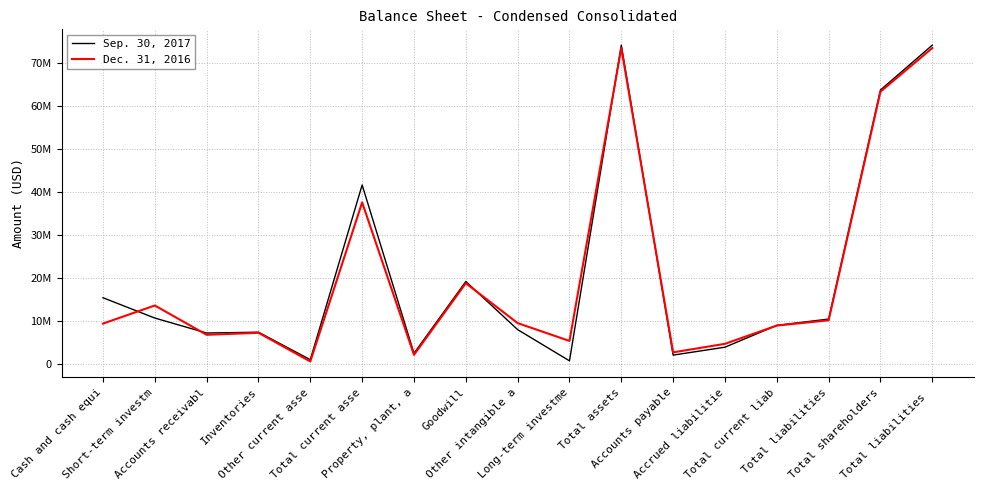

What is the difference between the maximum and minimum values in the Sep. 30, 2017 series?

73322264